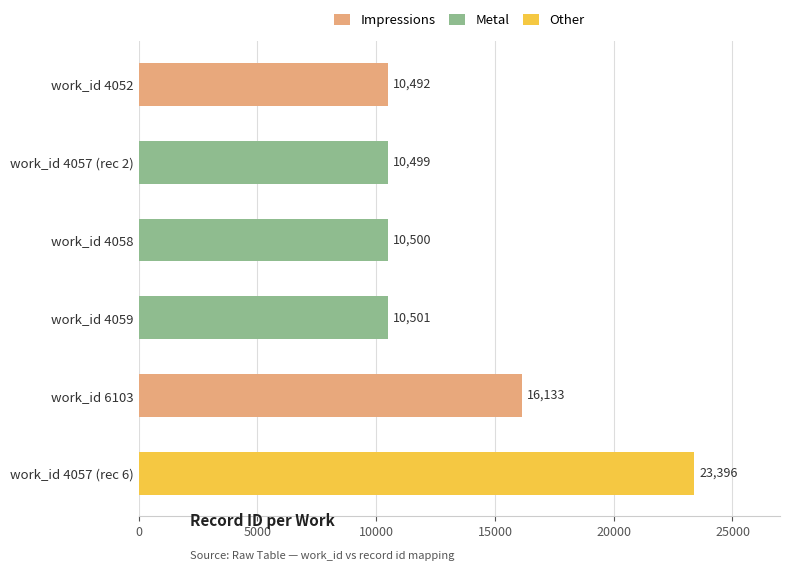

Which has a higher value, work_id 6103 or work_id 4052?

work_id 6103